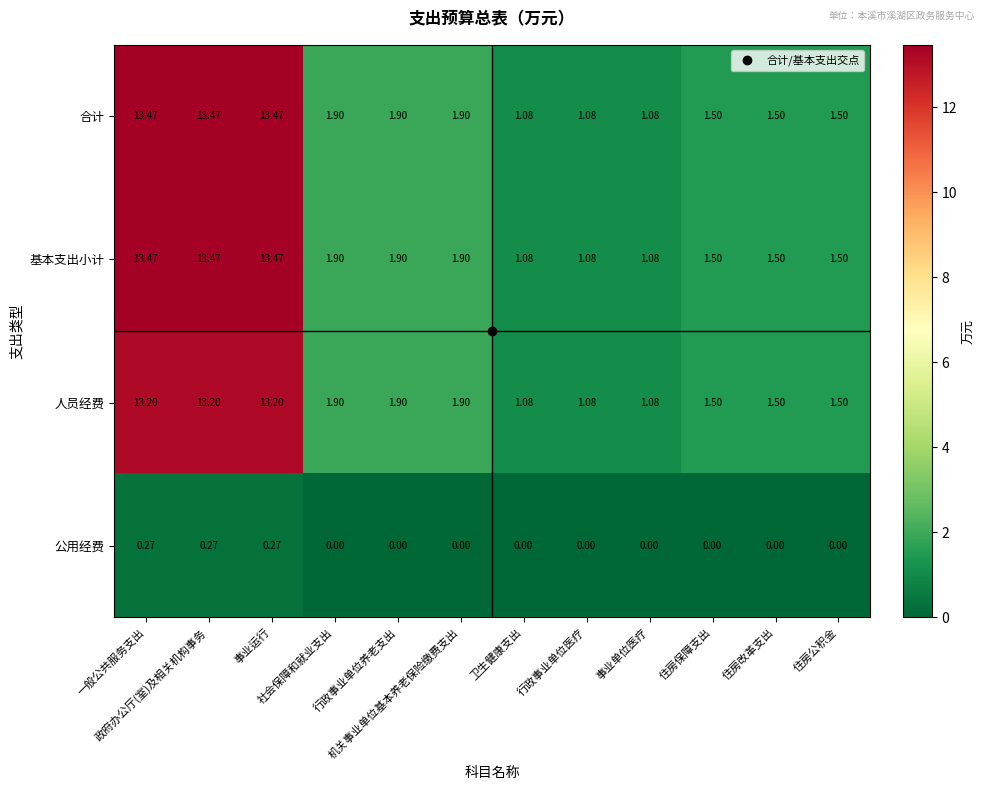

At which category is the sum across all series the highest?

一般公共服务支出